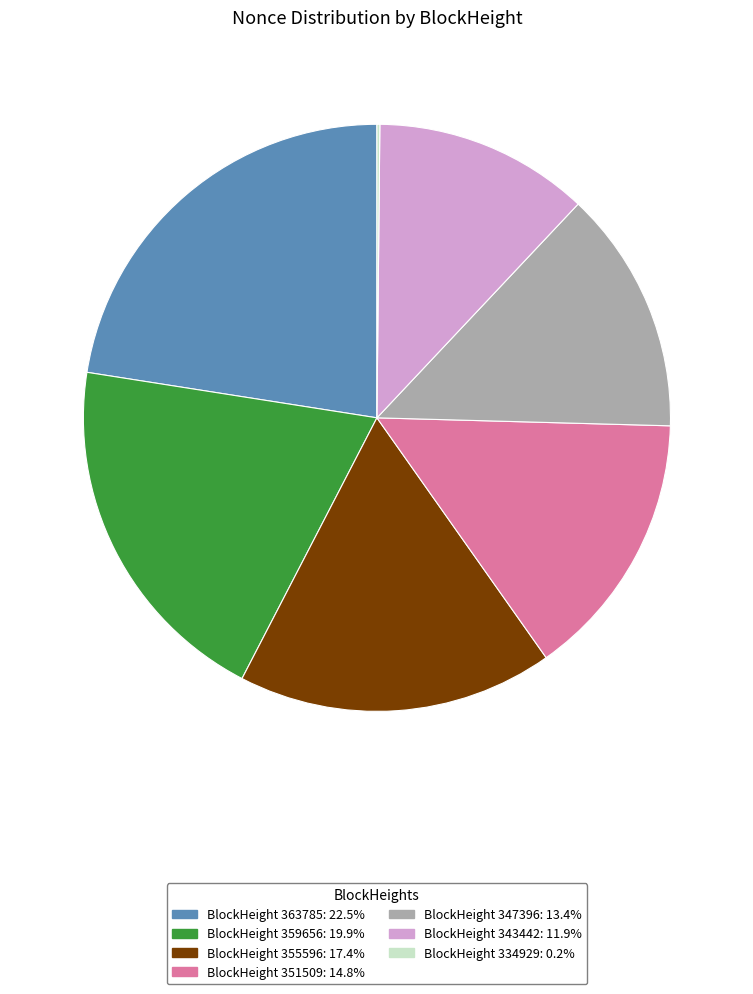

Is there any slice that represents more than half of the pie?

No